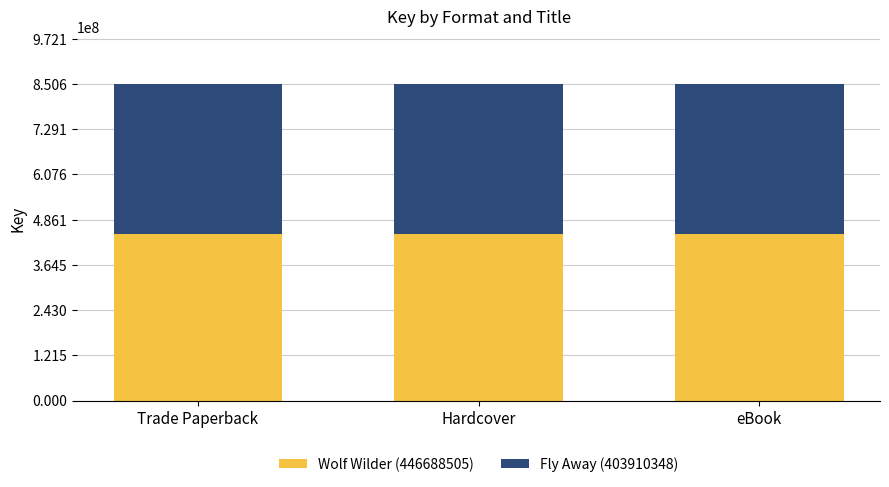

The value of Wolf Wilder (446688505) at eBook is 446688505. True or false?

True